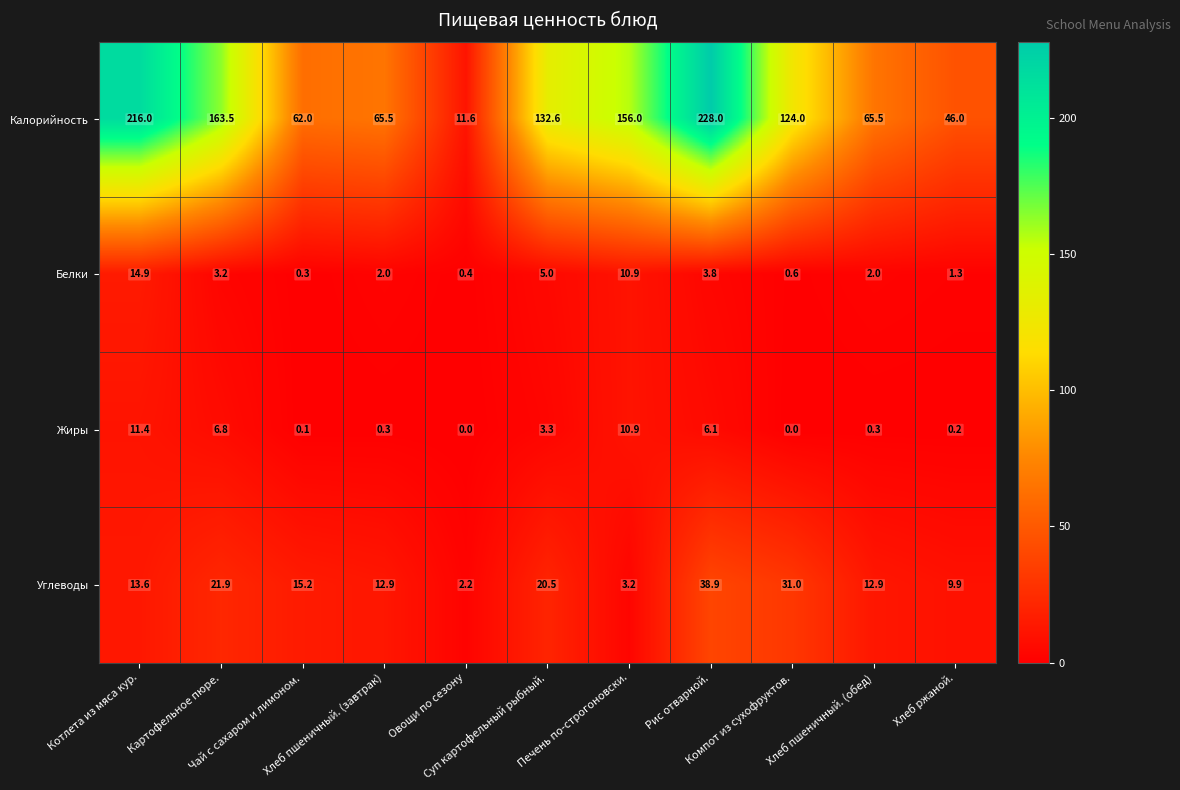

Count the number of data series in this chart.

4